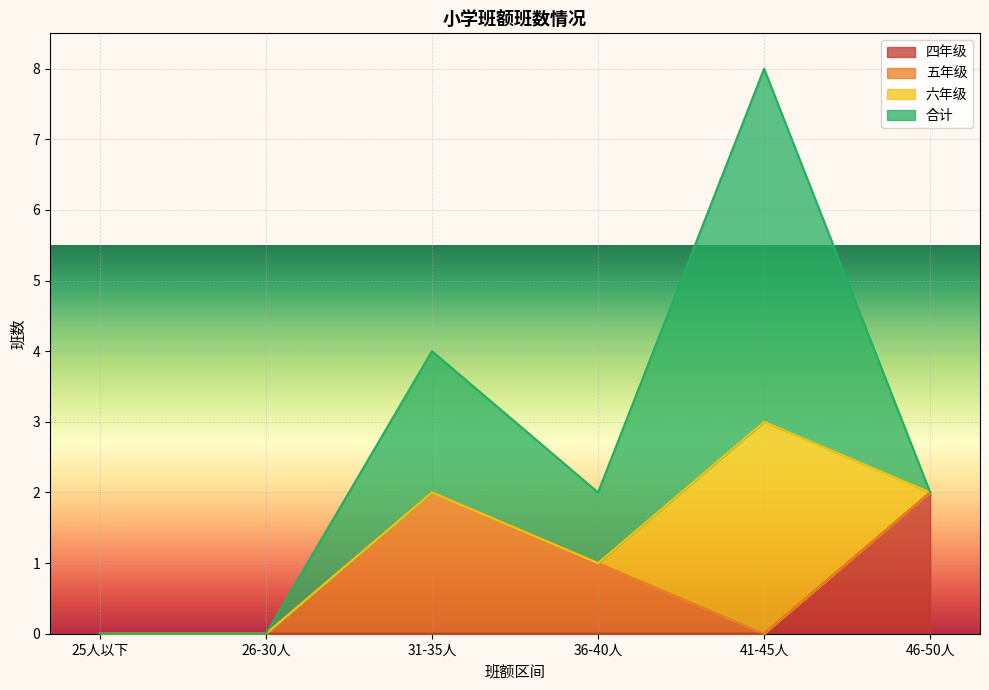

True or false: 合计 and 五年级 cross at least once.

False